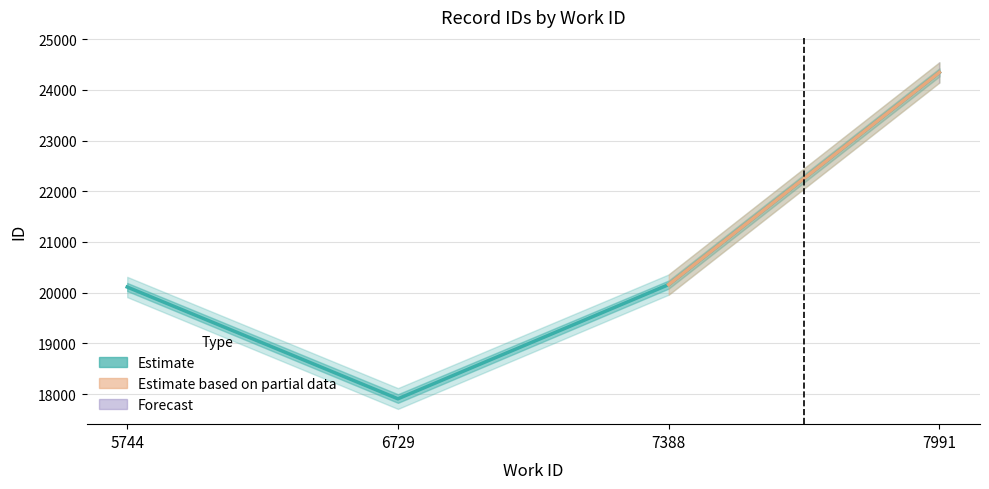

At which label is the value closest to 21126?

7388